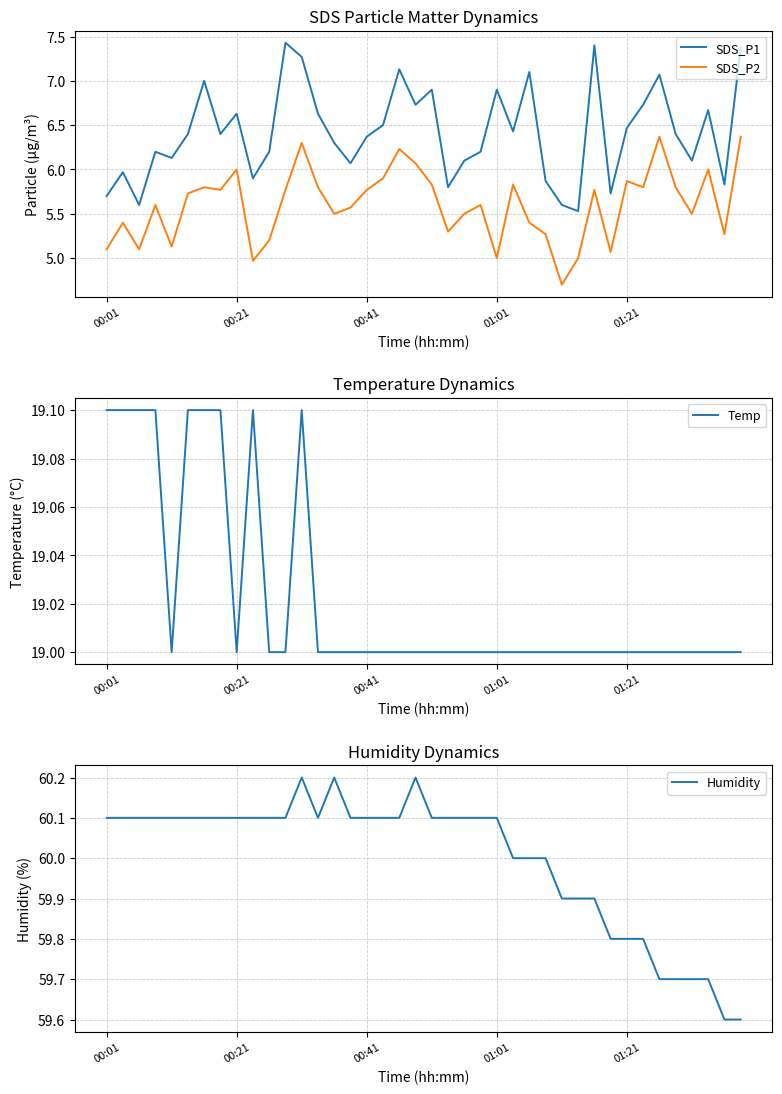

At which category does the chart reach its minimum across all series?

28